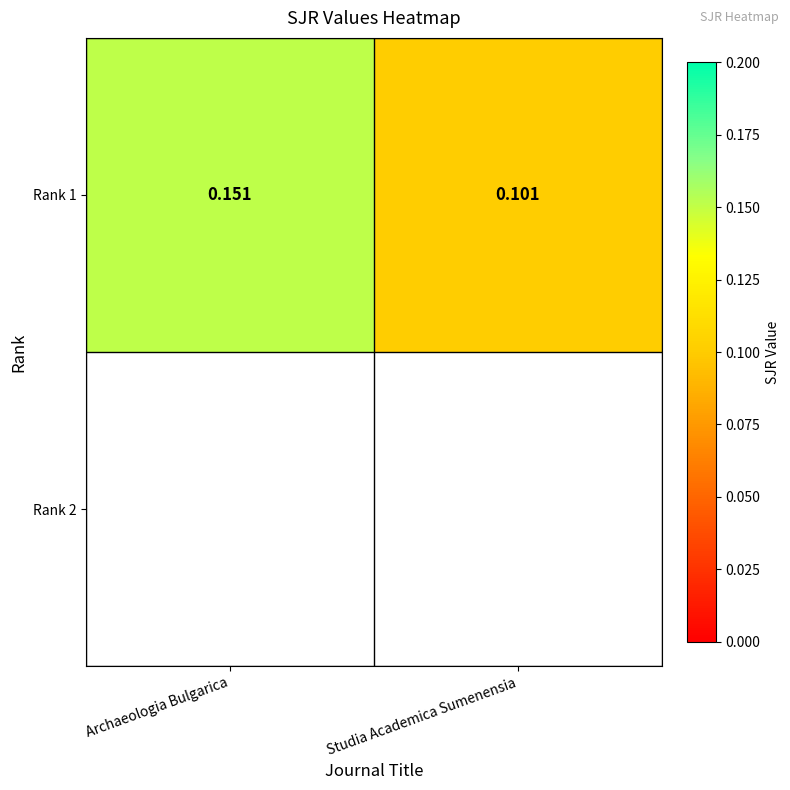

The chart shows a value of 0.2 at Archaeologia Bulgarica. True or false?

True